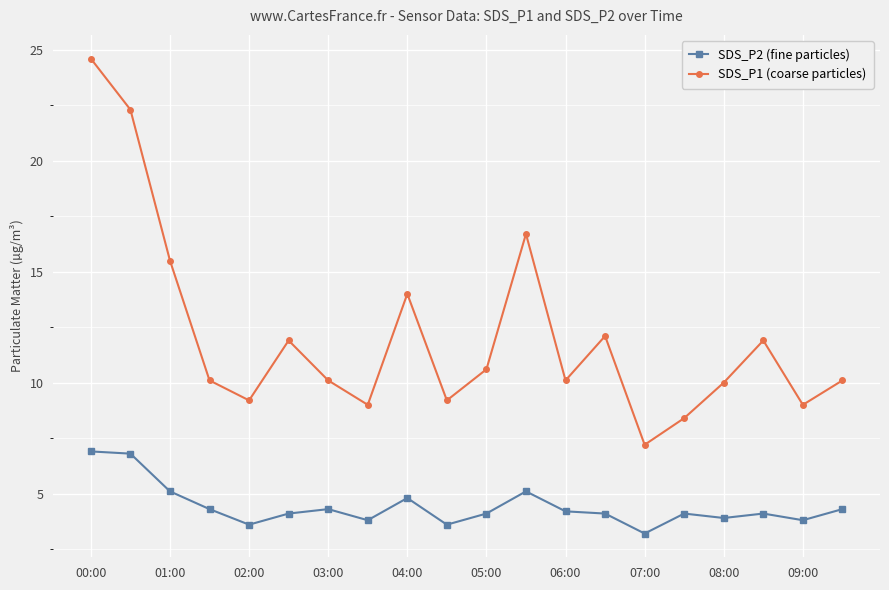

True or false: SDS_P2 (fine particles) and SDS_P1 (coarse particles) intersect in this chart.

False